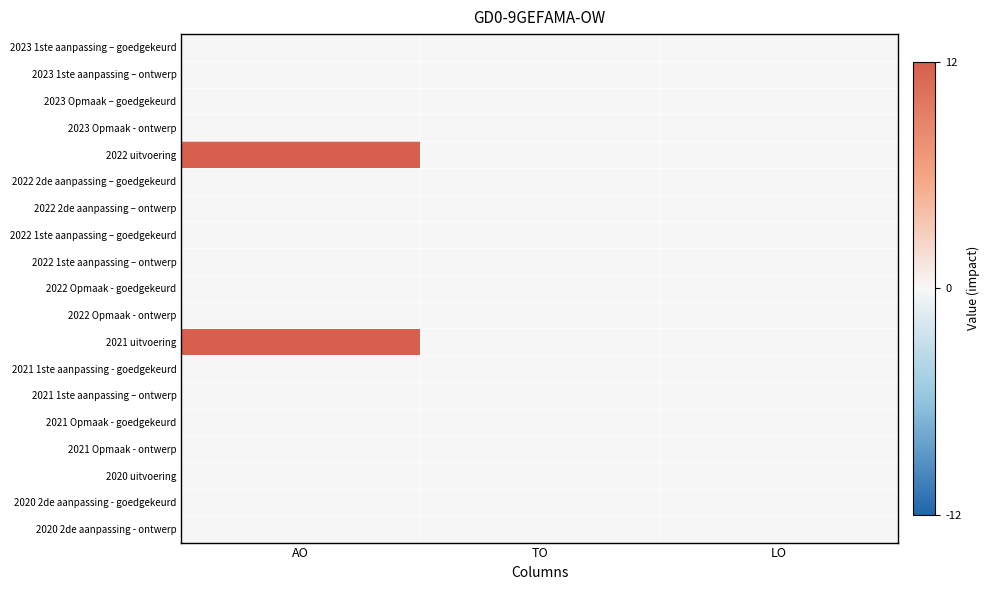

At TO, list the series in order from largest to smallest.

2023 1ste aanpassing – goedgekeurd, 2023 1ste aanpassing – ontwerp, 2023 Opmaak – goedgekeurd, 2023 Opmaak - ontwerp, 2022 uitvoering, 2022 2de aanpassing – goedgekeurd, 2022 2de aanpassing – ontwerp, 2022 1ste aanpassing – goedgekeurd, 2022 1ste aanpassing – ontwerp, 2022 Opmaak - goedgekeurd, 2022 Opmaak - ontwerp, 2021 uitvoering, 2021 1ste aanpassing - goedgekeurd, 2021 1ste aanpassing – ontwerp, 2021 Opmaak - goedgekeurd, 2021 Opmaak - ontwerp, 2020 uitvoering, 2020 2de aanpassing - goedgekeurd, 2020 2de aanpassing - ontwerp